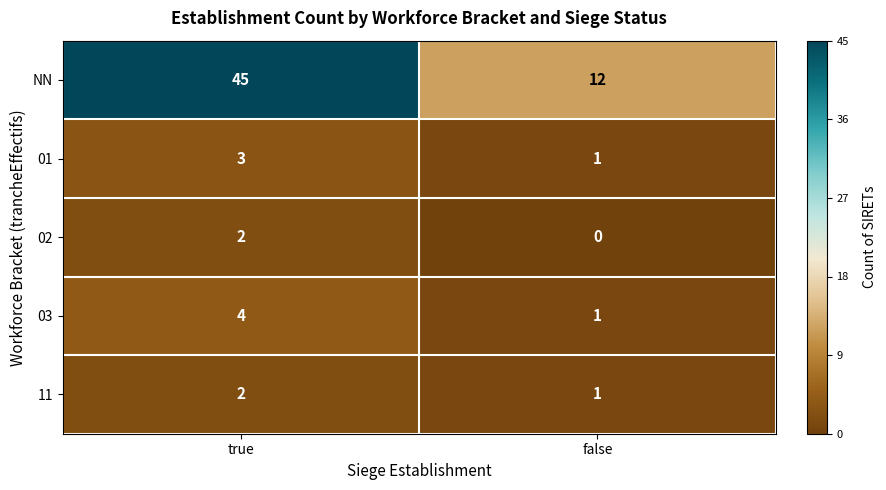

How many distinct data groups are displayed?

5